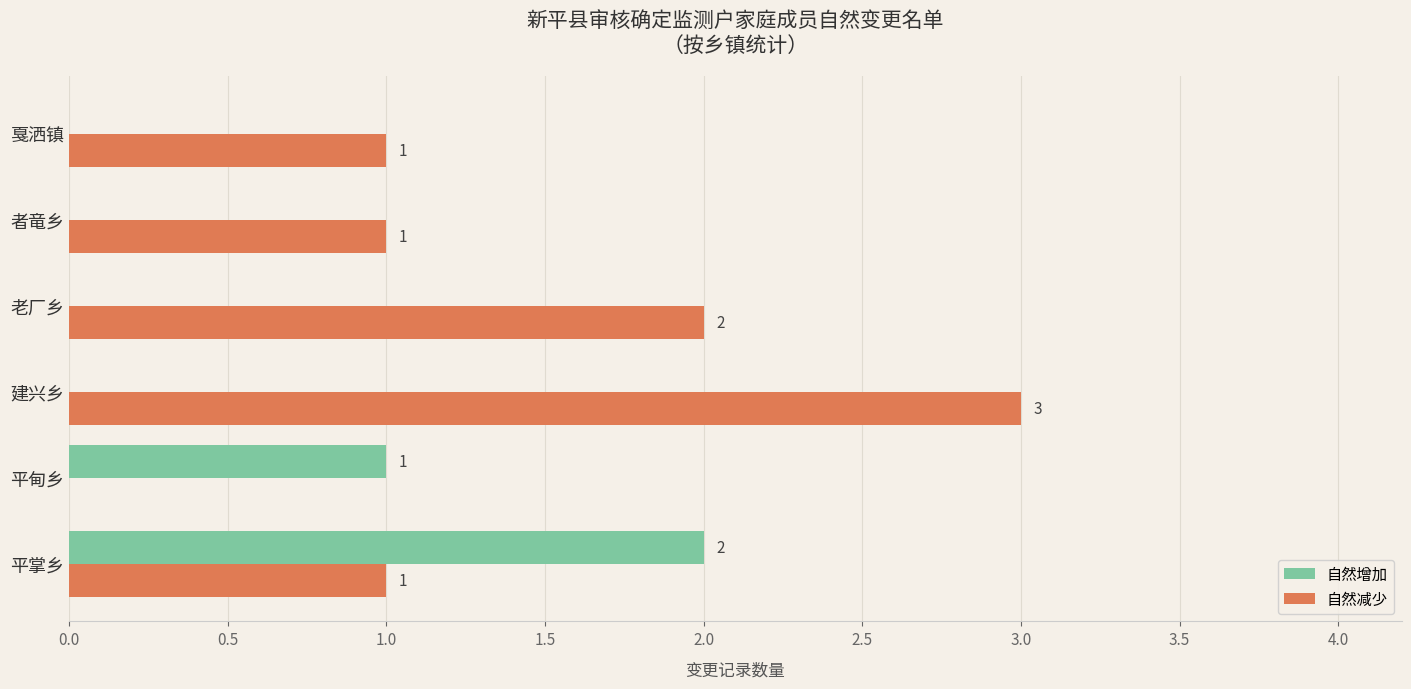

True or false: 自然减少 has a value of 0 at 平甸乡.

True